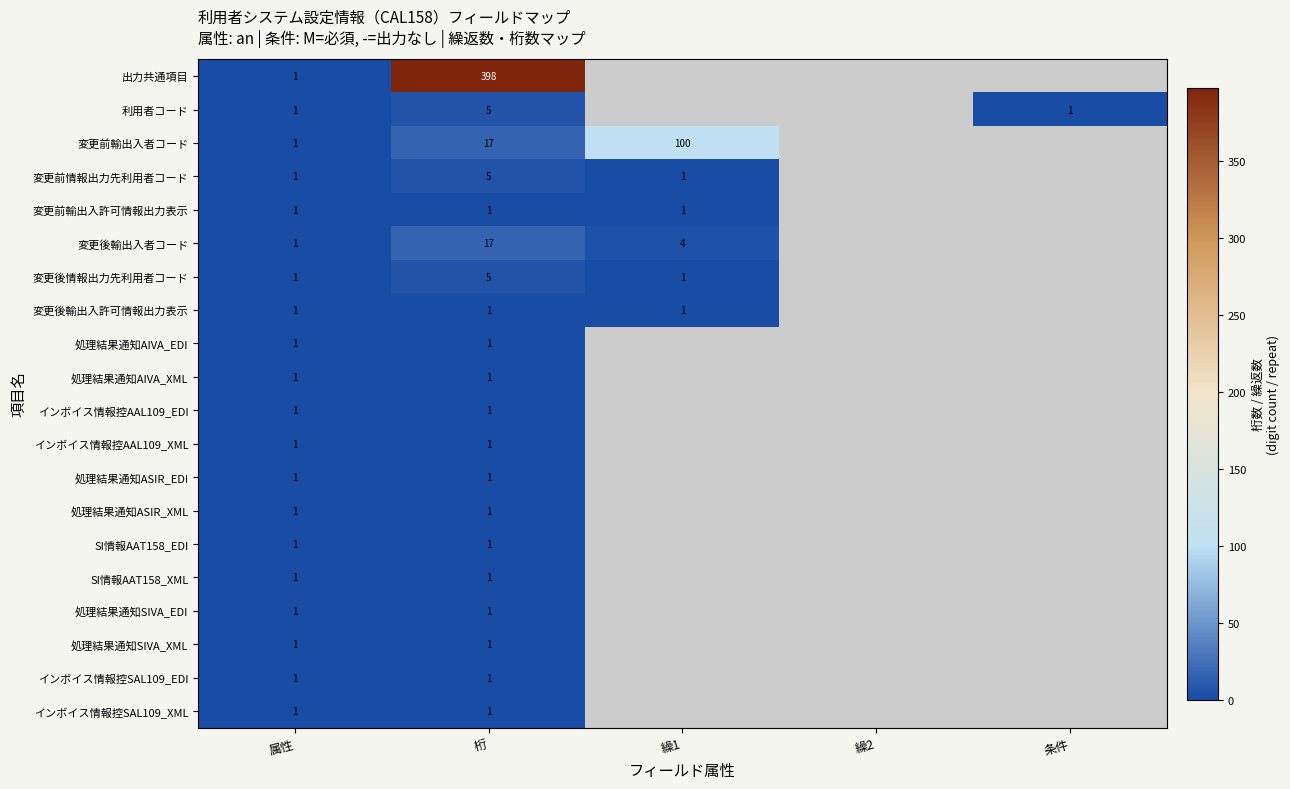

What is the difference between the highest and lowest values at 桁?

397